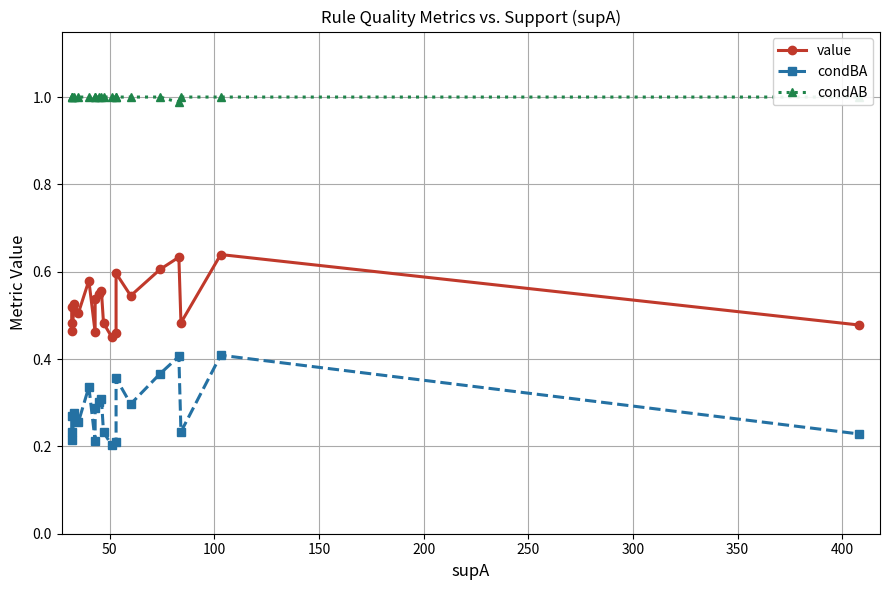

How many lines are shown in the chart?

3